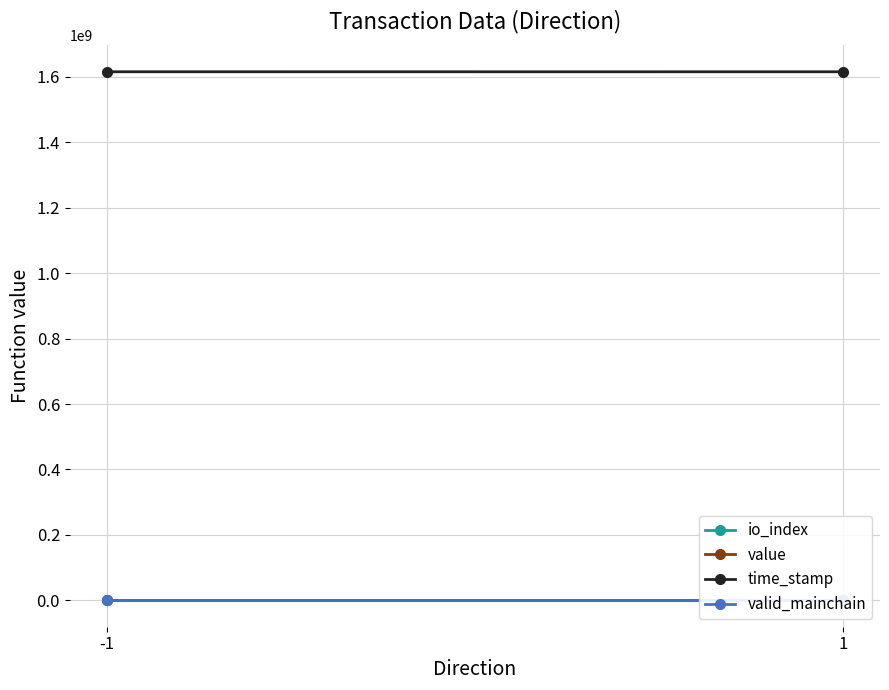

Which category has the highest value in the valid_mainchain series?

-1